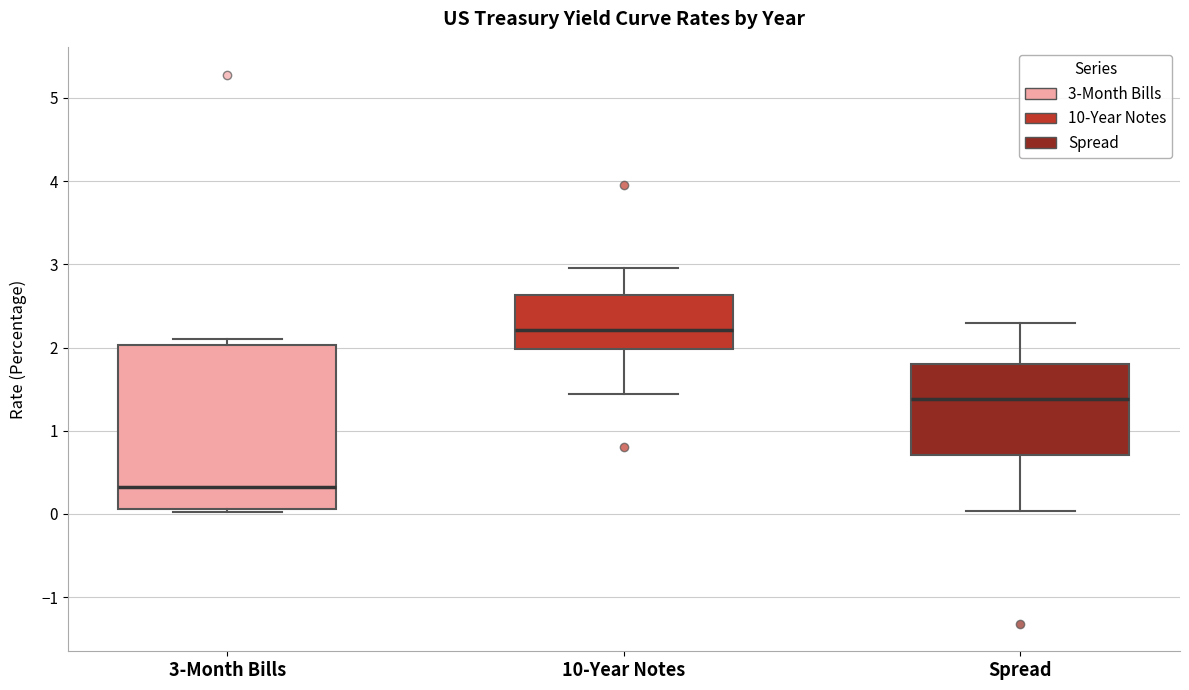

Which box has the highest median line?

10-Year Notes